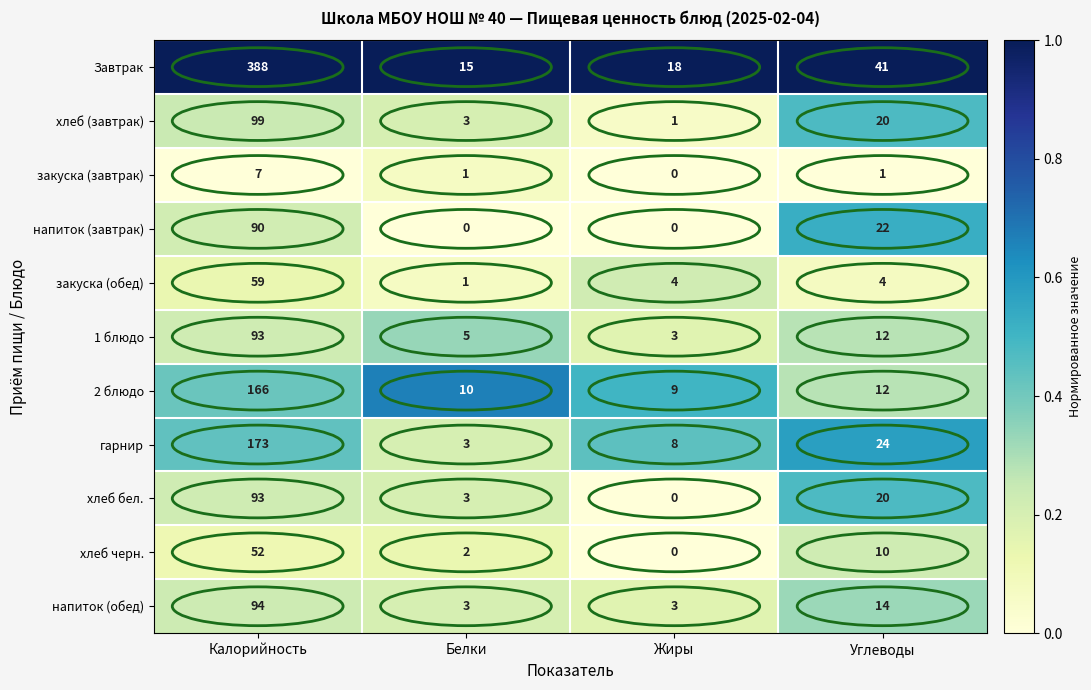

The value of закуска (обед) at Калорийность is 20. True or false?

False